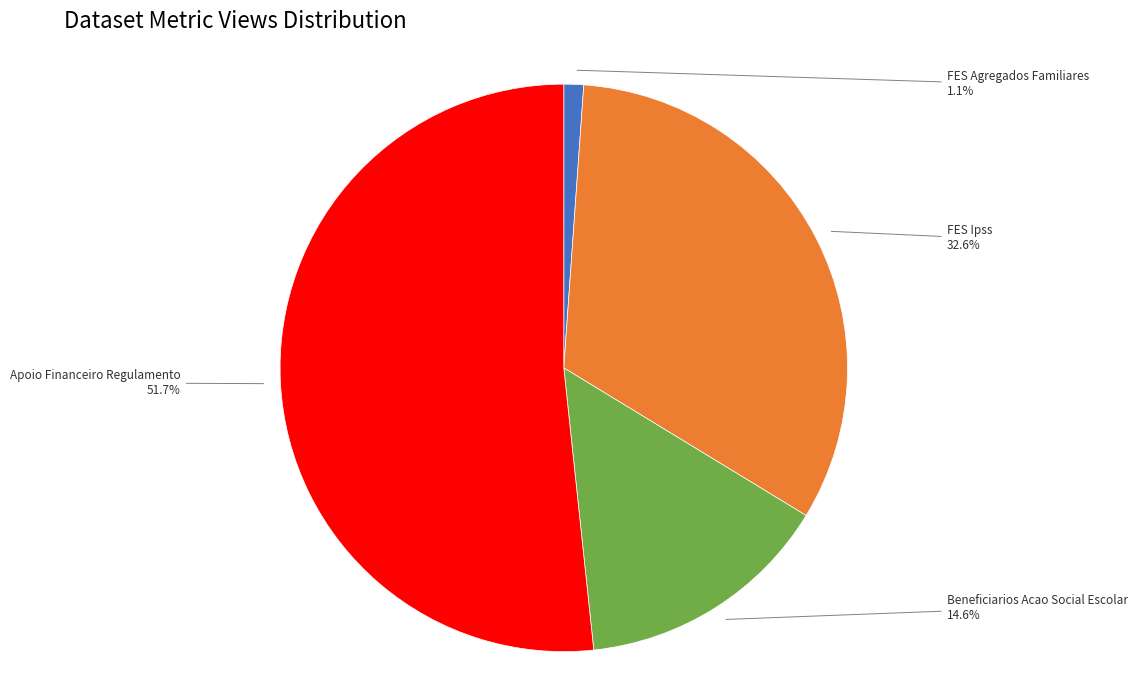

Is there any slice that represents more than half of the pie?

Yes